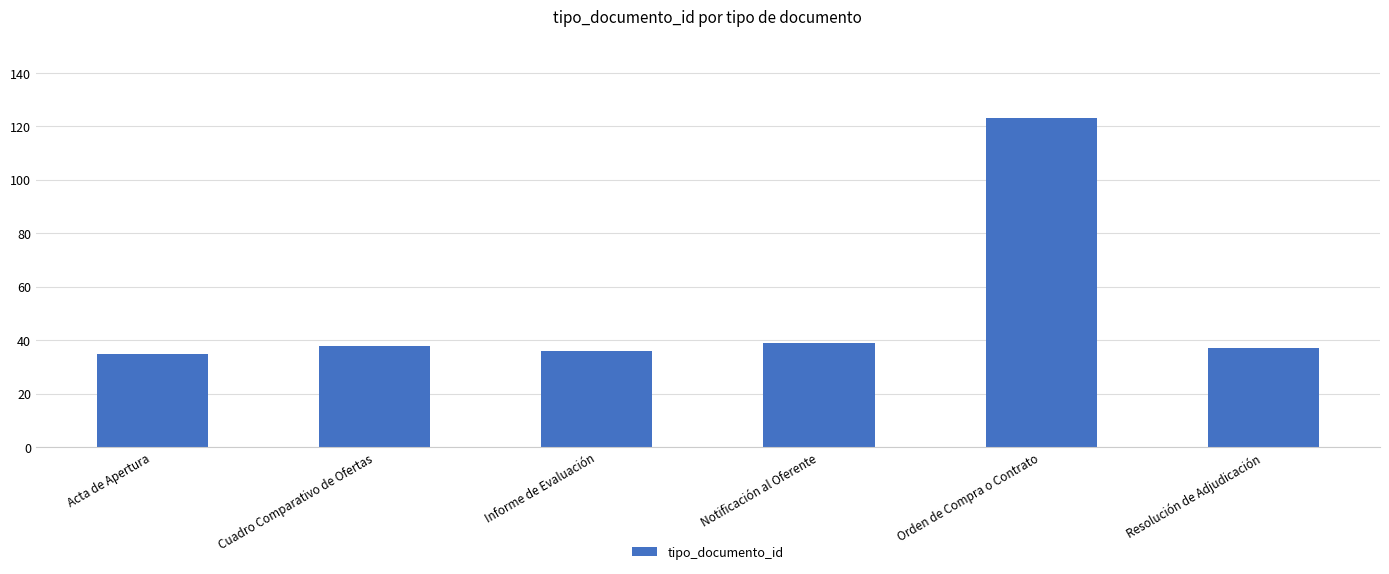

How many bars are there in total?

6